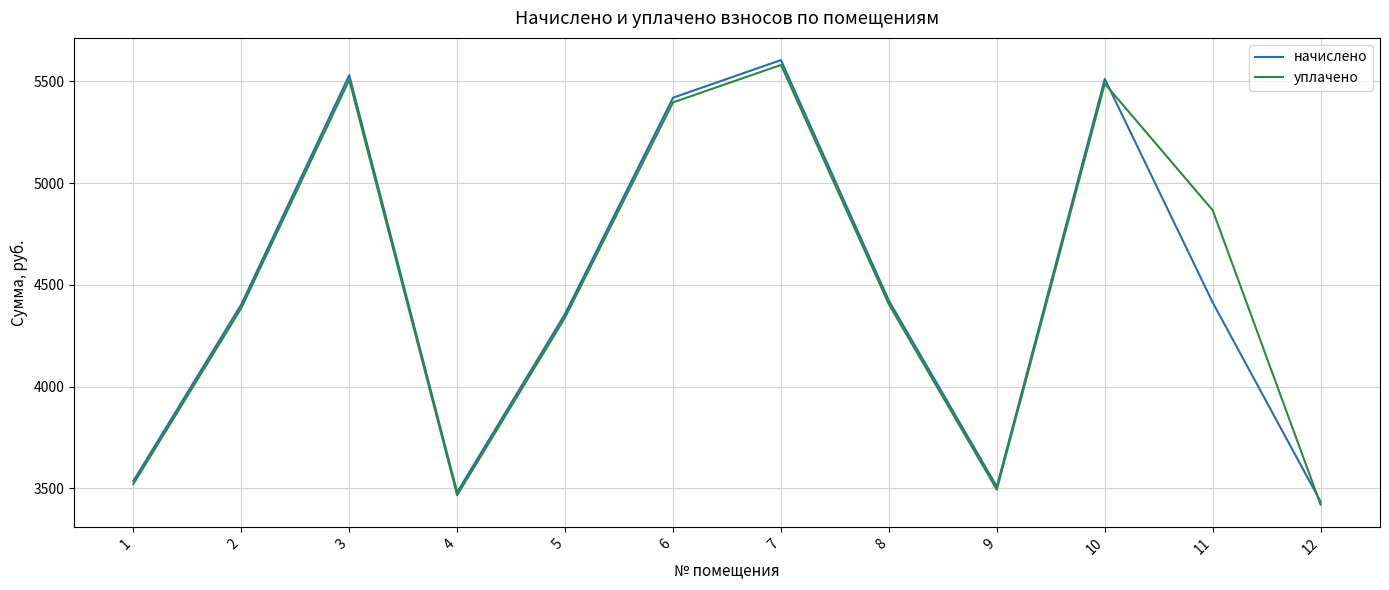

True or false: уплачено has a value of 2669.7 at 3.

False